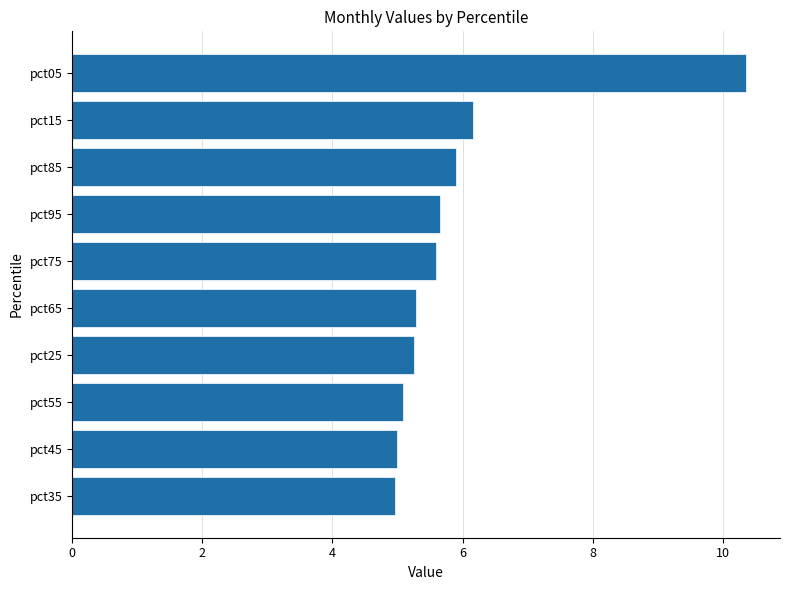

At which label is the value closest to 7?

pct15